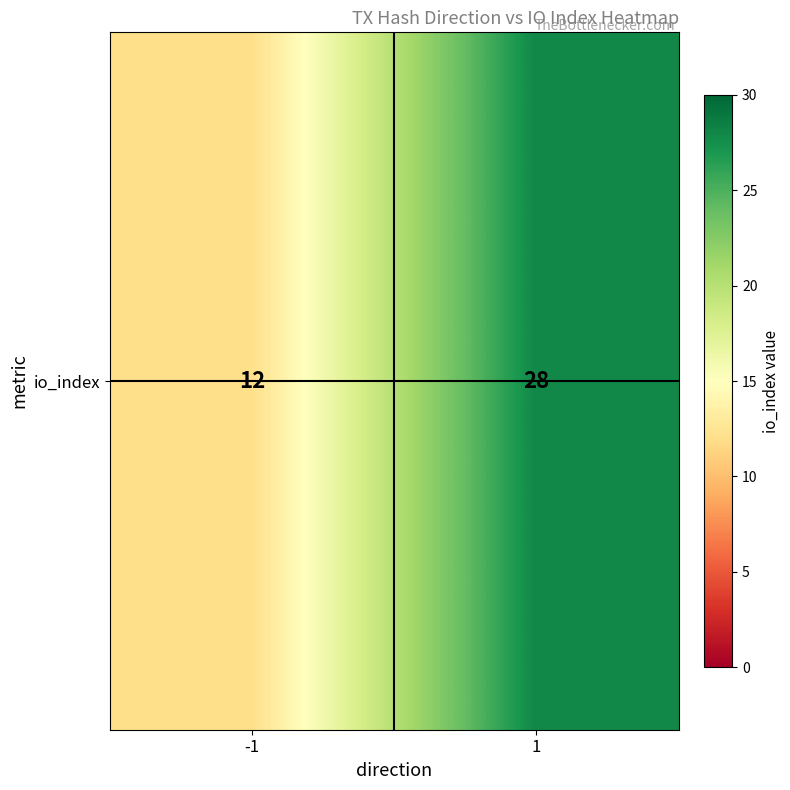

What is the minimum value shown in the chart?

12